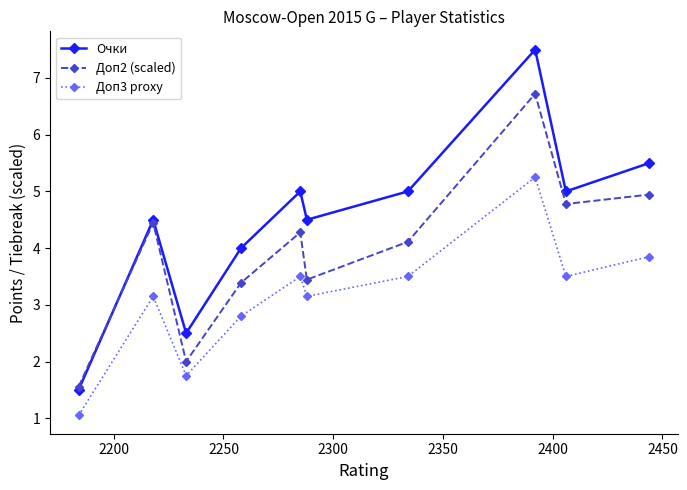

True or false: Очки and Доп3 proxy cross at least once.

False